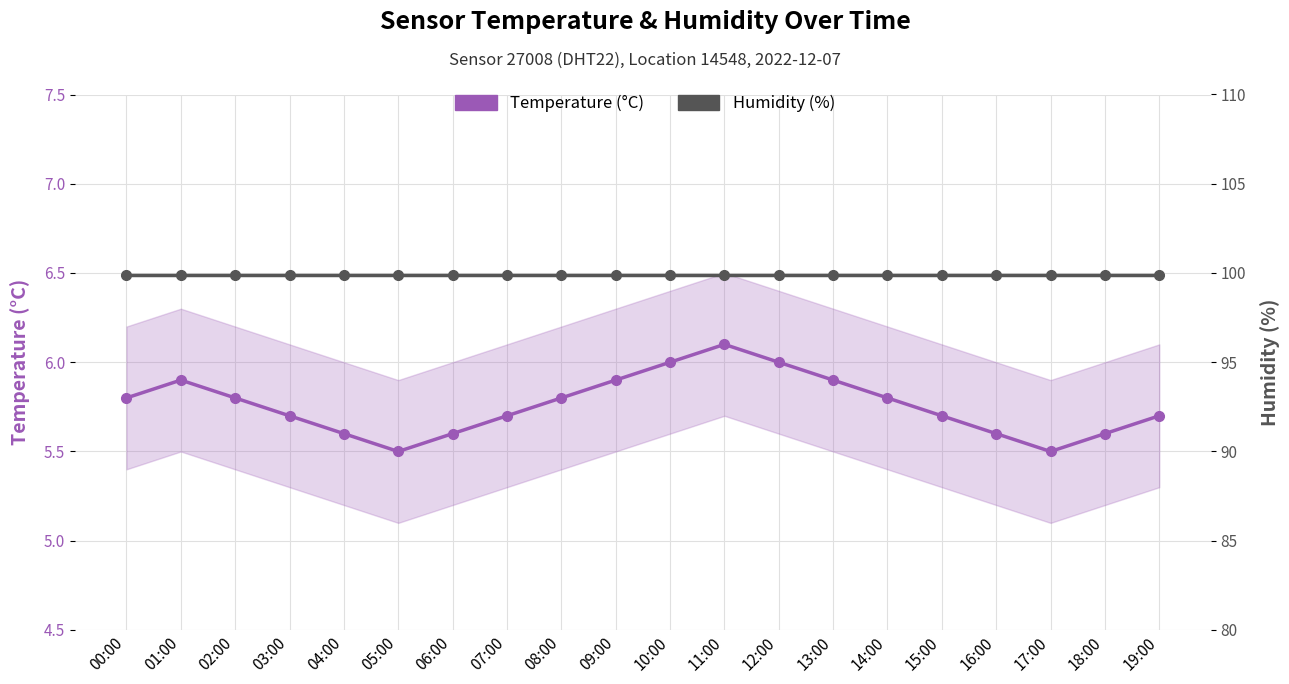

True or false: Humidity (%) and Temperature (°C) intersect in this chart.

False